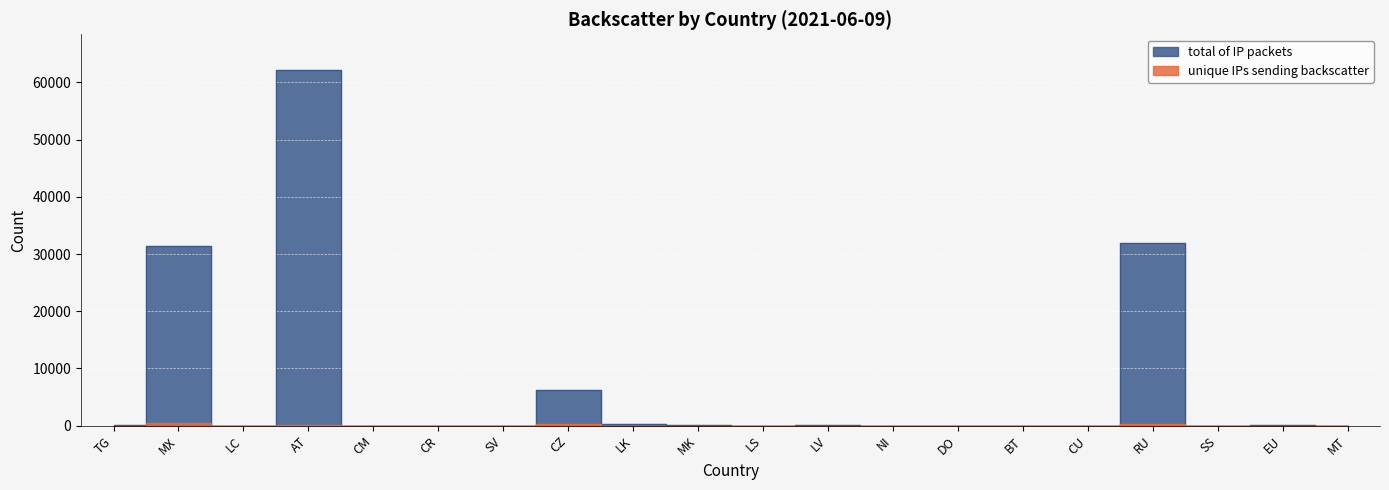

What is the difference between the total of IP packets values at SS and DO?

1